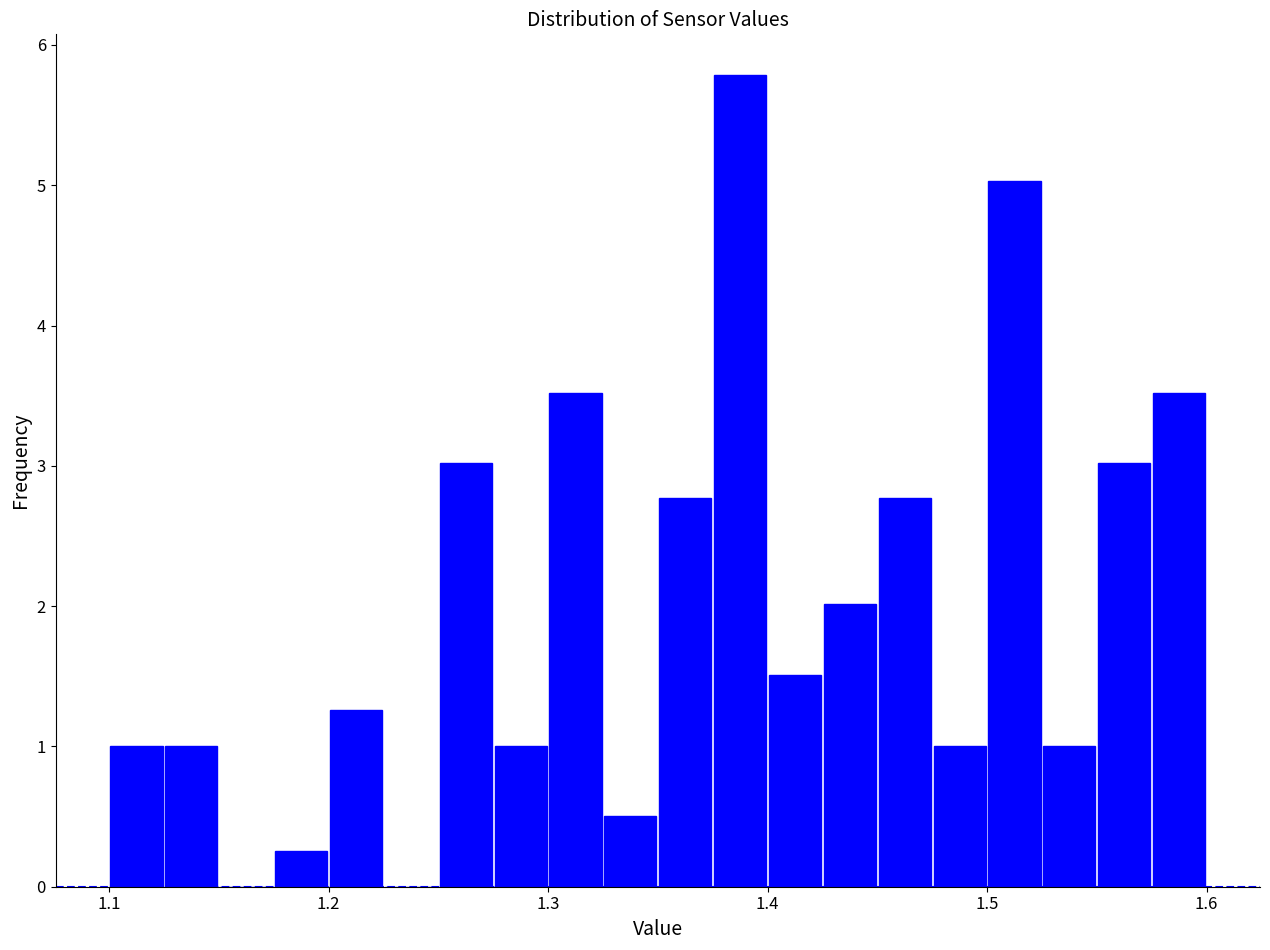

Read against the x-axis, roughly where is the centre of the tallest bar?

1.39